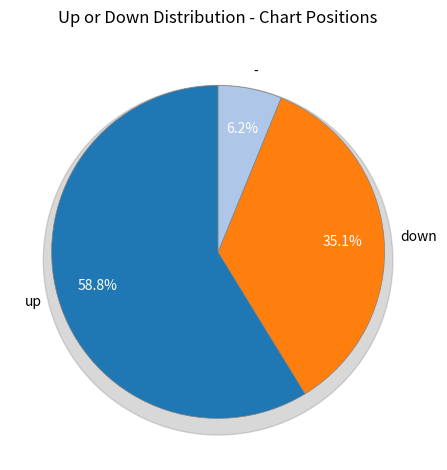

Rank the categories by value from lowest to highest.

-, down, up